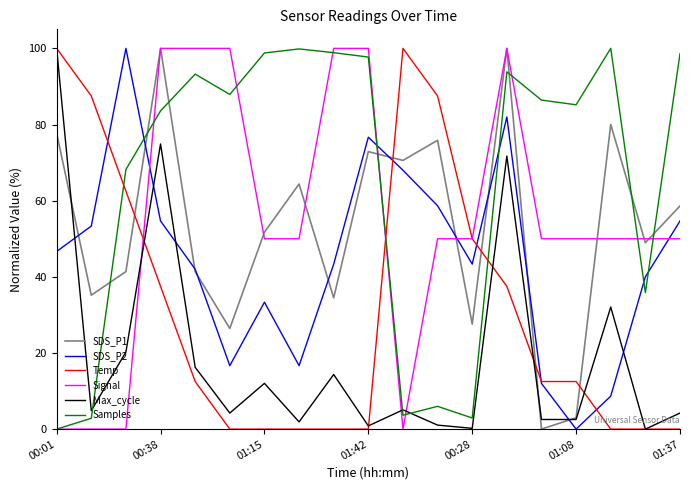

What is the highest value of the SDS_P2 series?

100.0